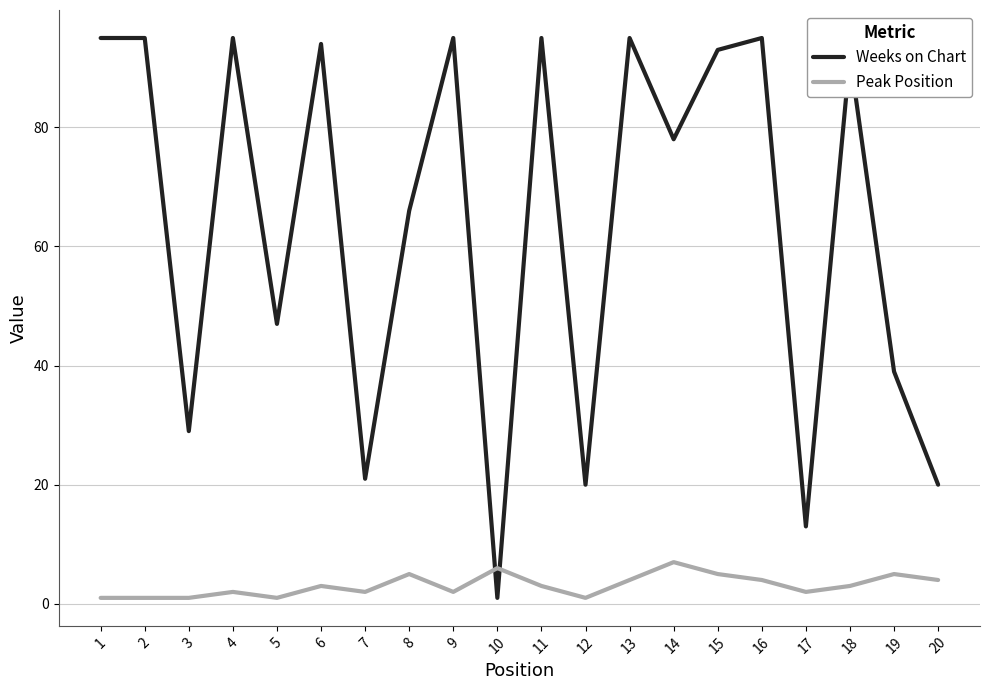

What is the smallest value displayed?

1